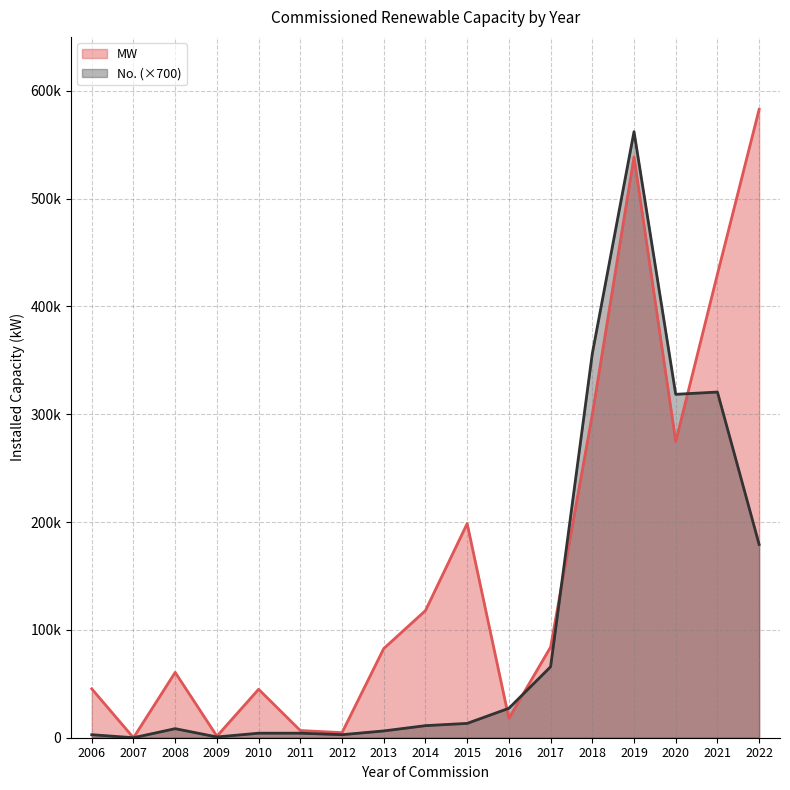

True or false: MW and No. intersect in this chart.

True